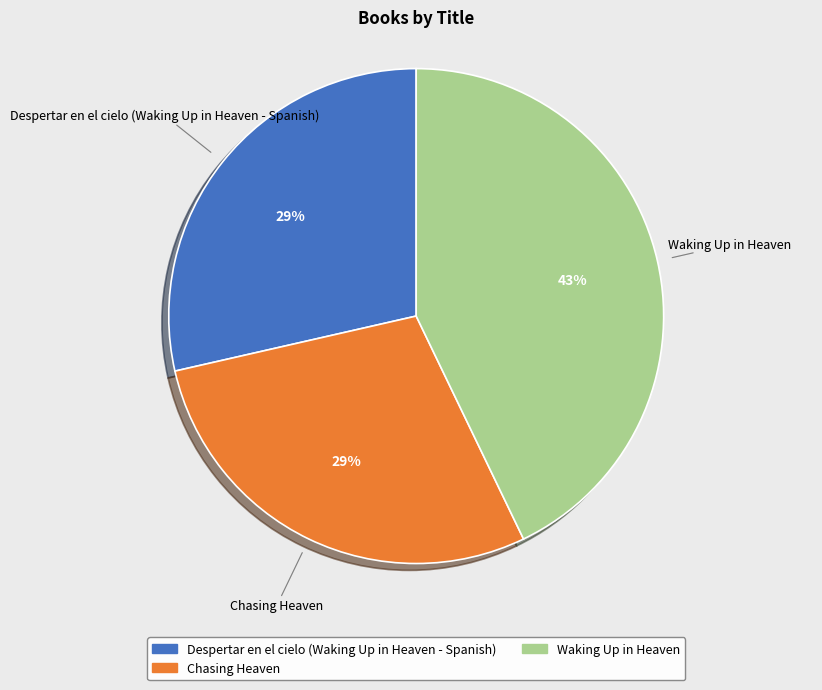

To the nearest percent, what is the average slice percentage?

33%